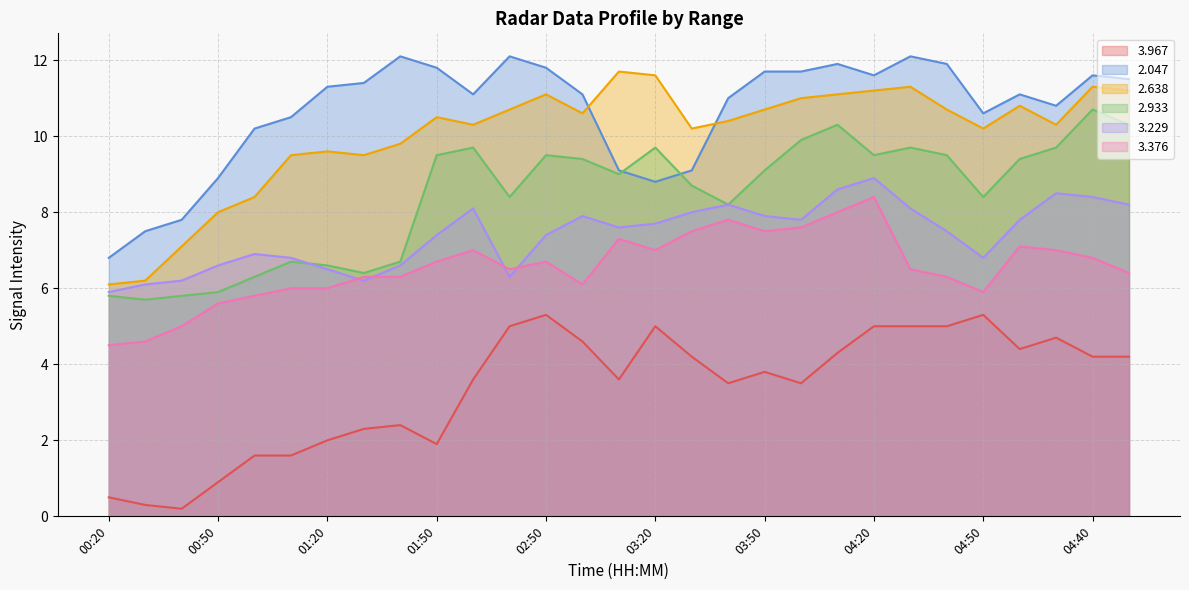

What is the difference between the second highest and minimum values in the   3.229 series?

2.7